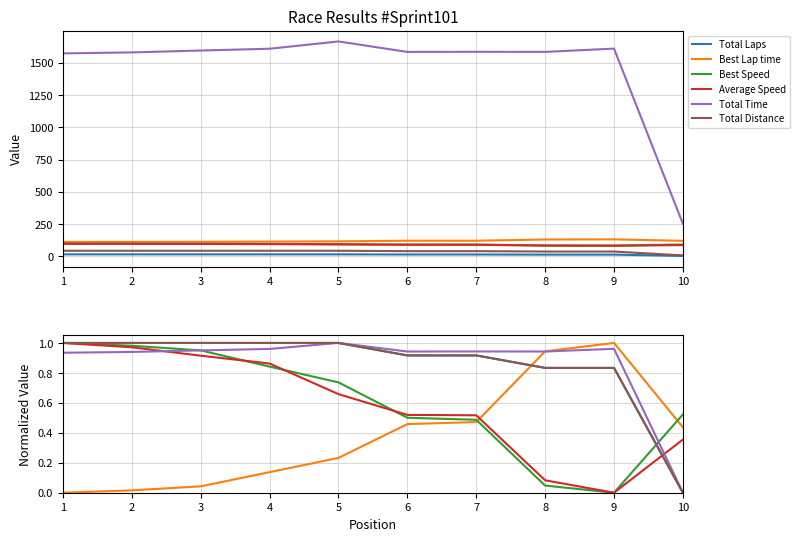

What is the total value across all series at 4?

4.8